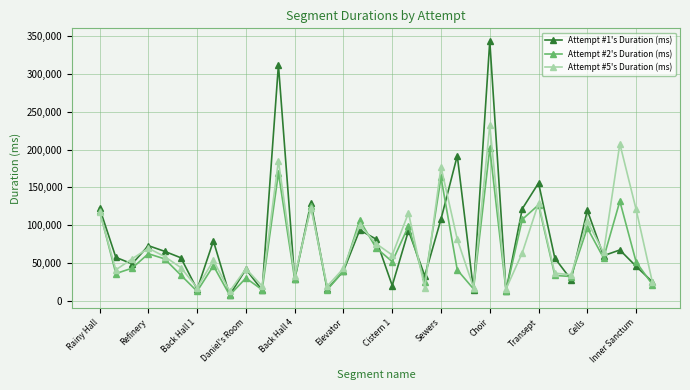

After their last crossing, which series has the higher values: Attempt #2's Duration (ms) or Attempt #1's Duration (ms)?

Attempt #1's Duration (ms)